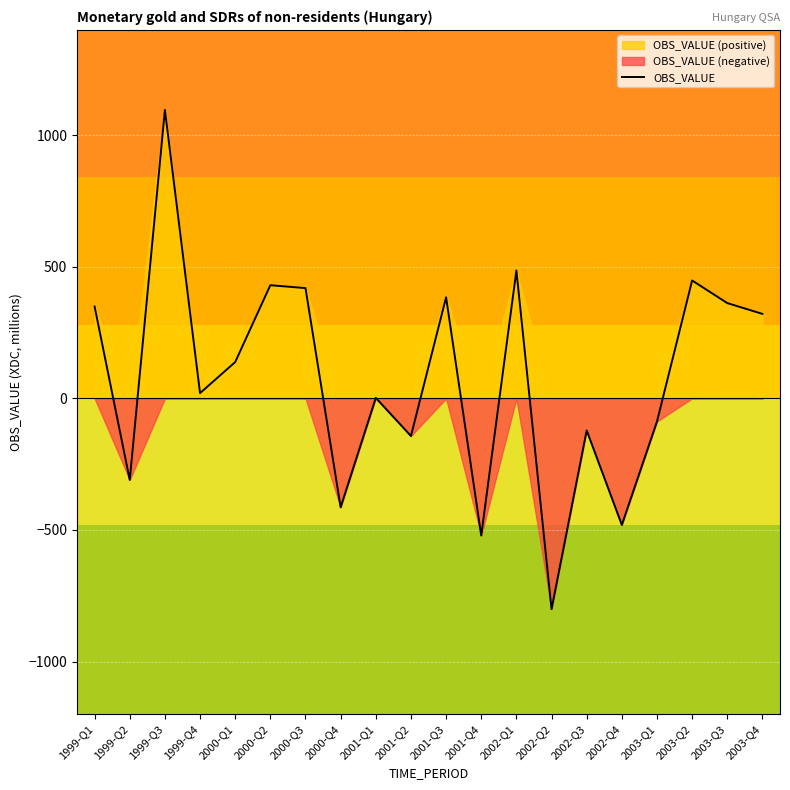

What position from the right is 2000-Q4?

13